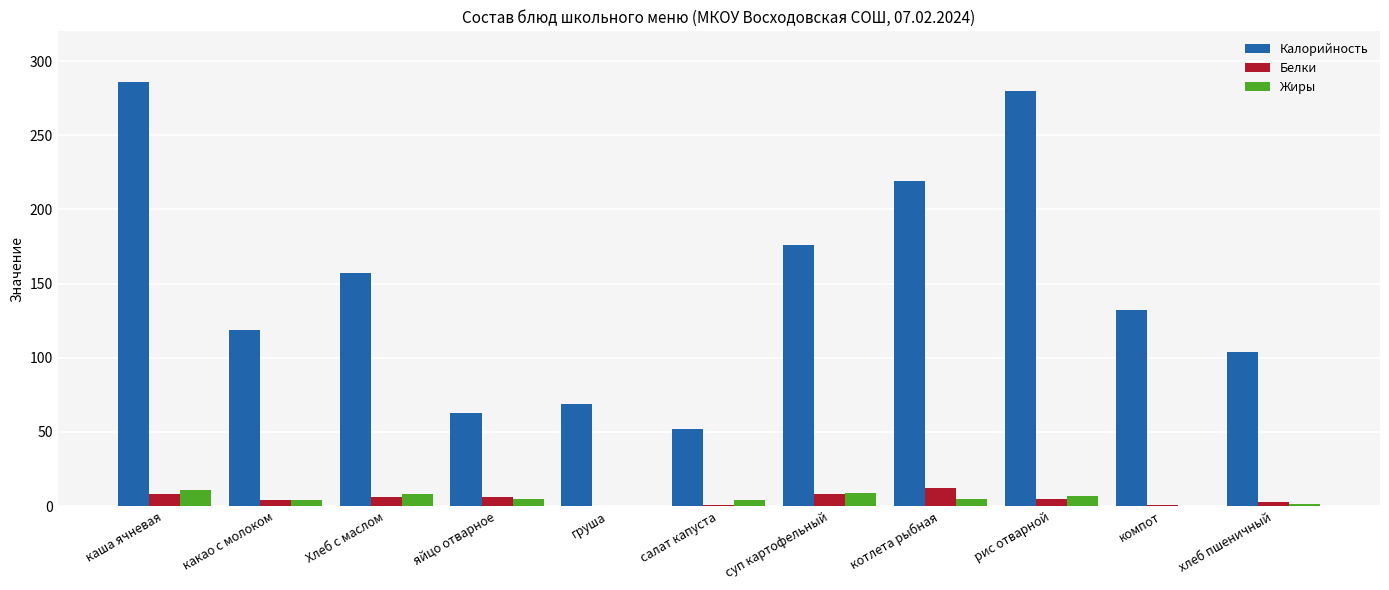

The Калорийность series shows 90.3 at груша. True or false?

False